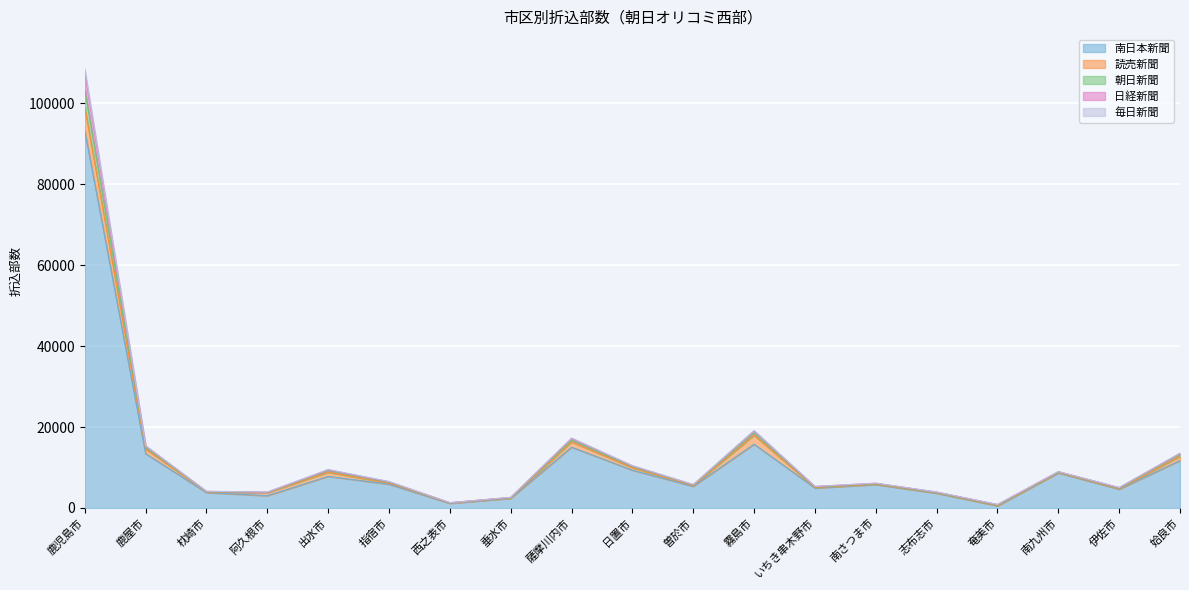

Does the chart display data point markers on the line(s)?

No